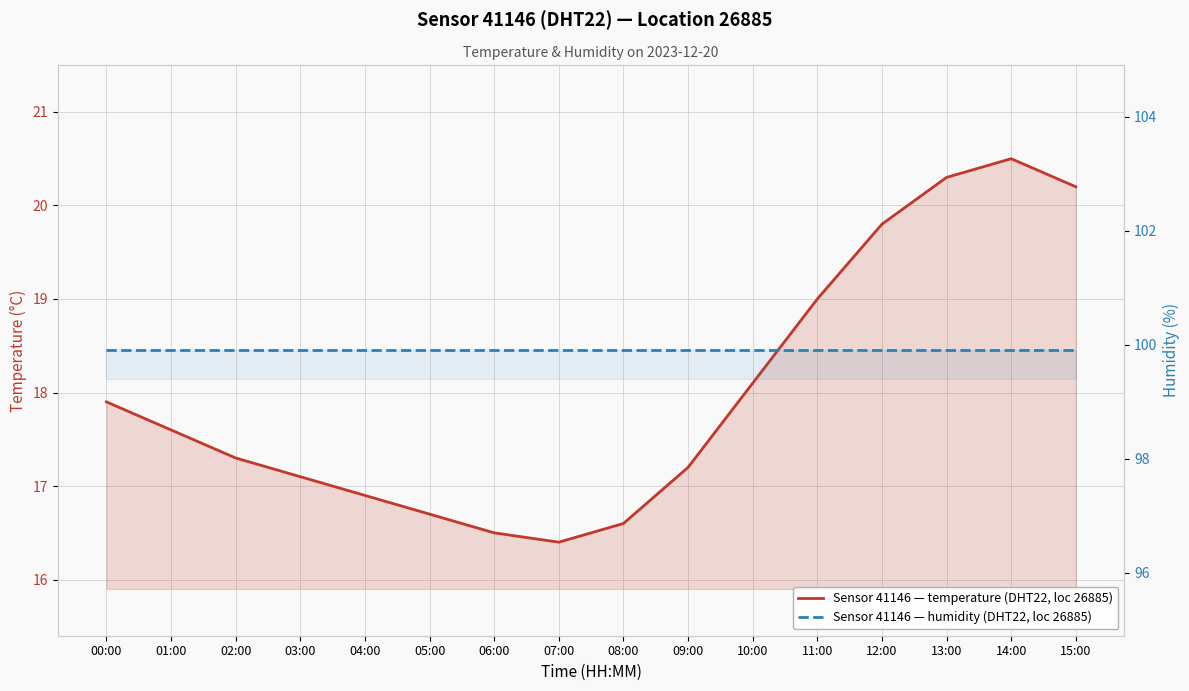

Reading left to right, list all the values displayed in this chart.

temperature: 17.9	17.6	17.3	17.1	16.9	16.7	16.5	16.4	16.6	17.2	18.1	19.0	19.8	20.3	20.5	20.2
humidity: 99.9	99.9	99.9	99.9	99.9	99.9	99.9	99.9	99.9	99.9	99.9	99.9	99.9	99.9	99.9	99.9